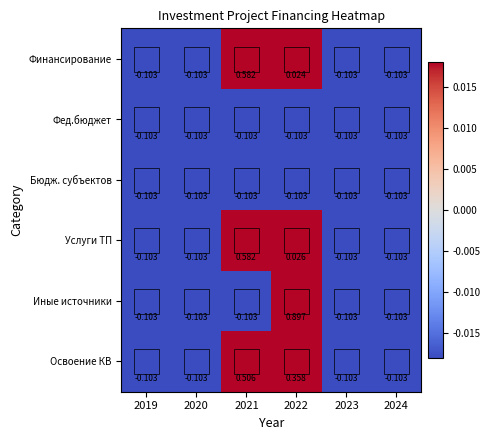

Which series has the widest spread of values?

Иные источники